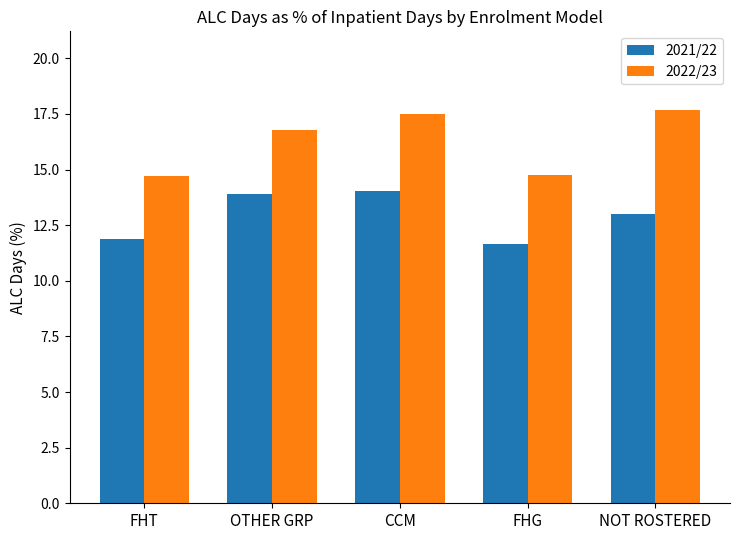

Is the value of 2022/23 at NOT ROSTERED greater than the value of 2021/22 at NOT ROSTERED?

Yes